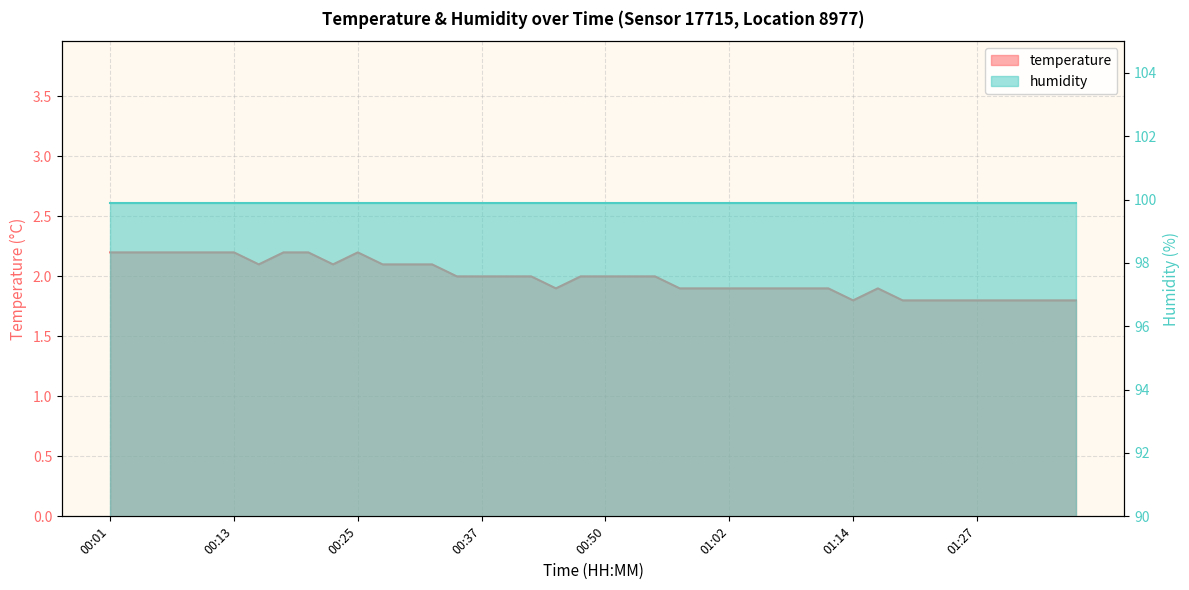

Approximately how many times larger is the value at 00:32 compared to 00:57?

1.1